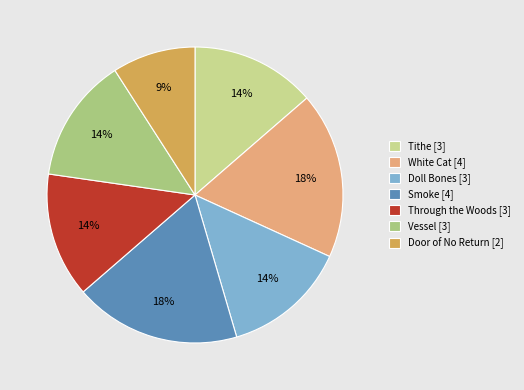

Which category has the biggest portion of the pie?

White Cat